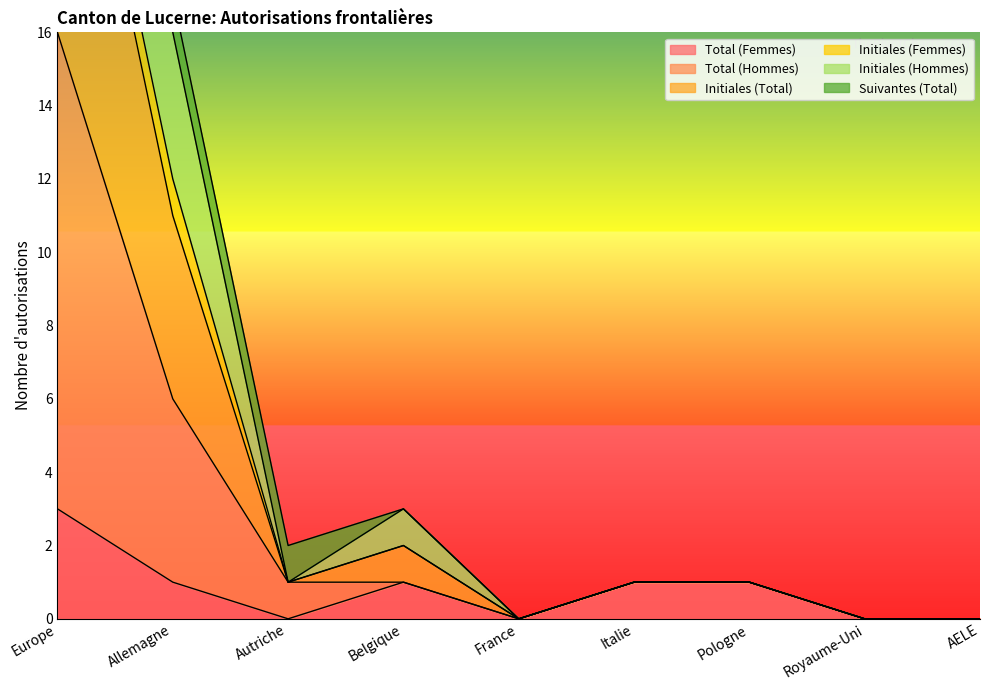

What position from the left is Italie?

6